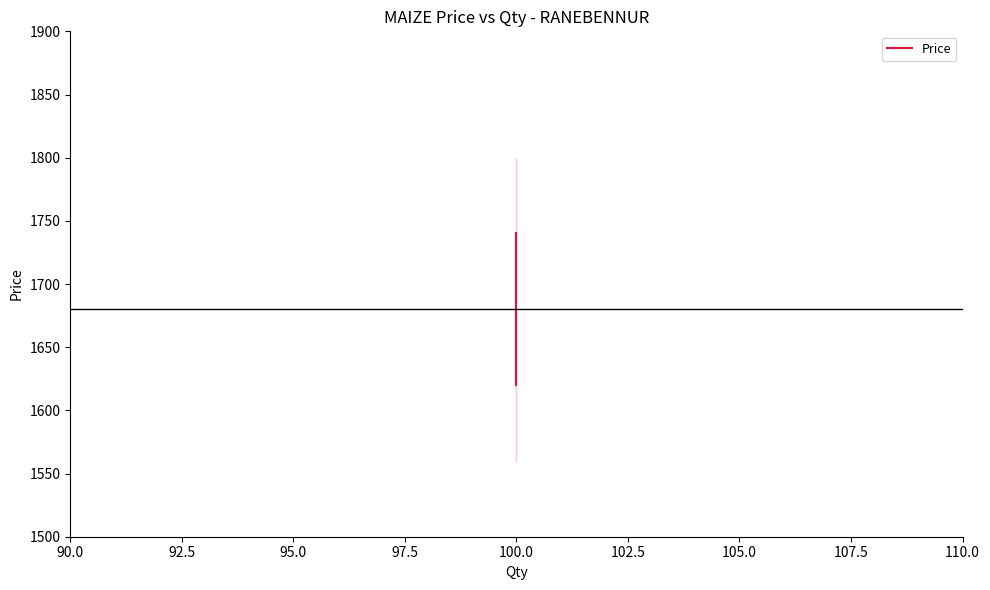

What is the minimum value shown in the chart?

1620